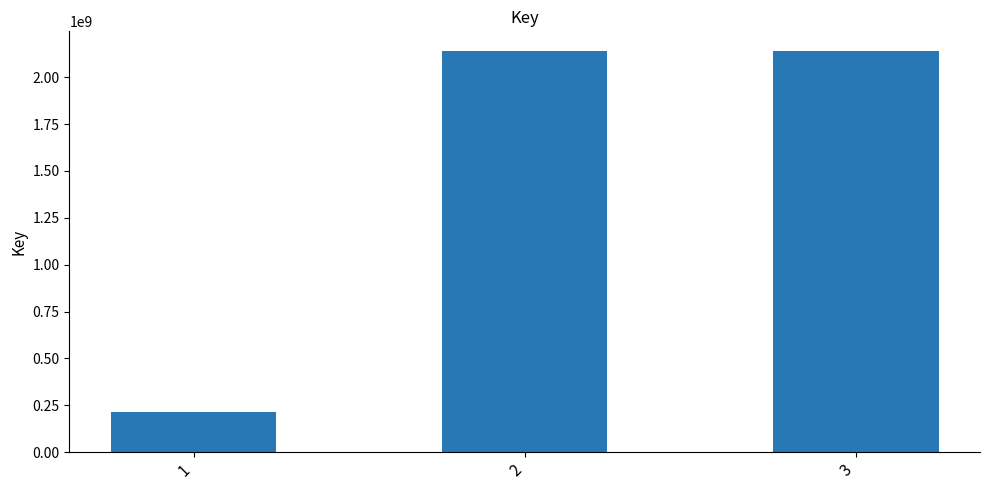

What is the value of the 1st bar from the left?

212955859